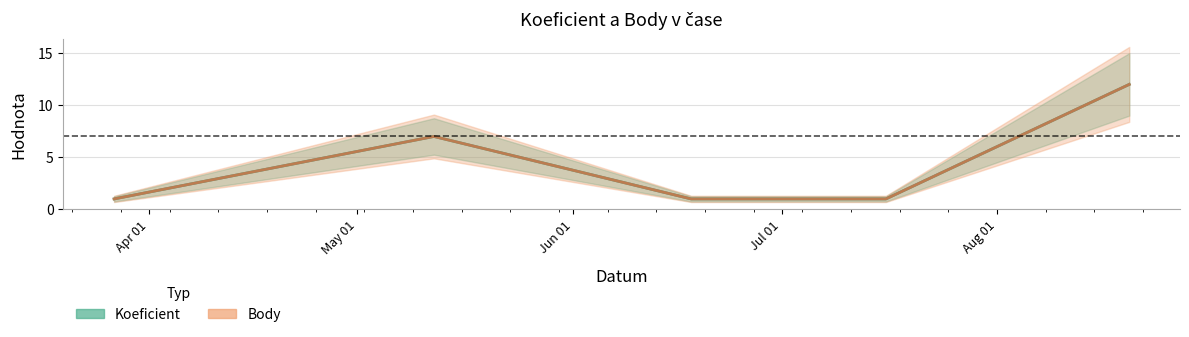

Which series has the largest total across all categories?

Koeficient